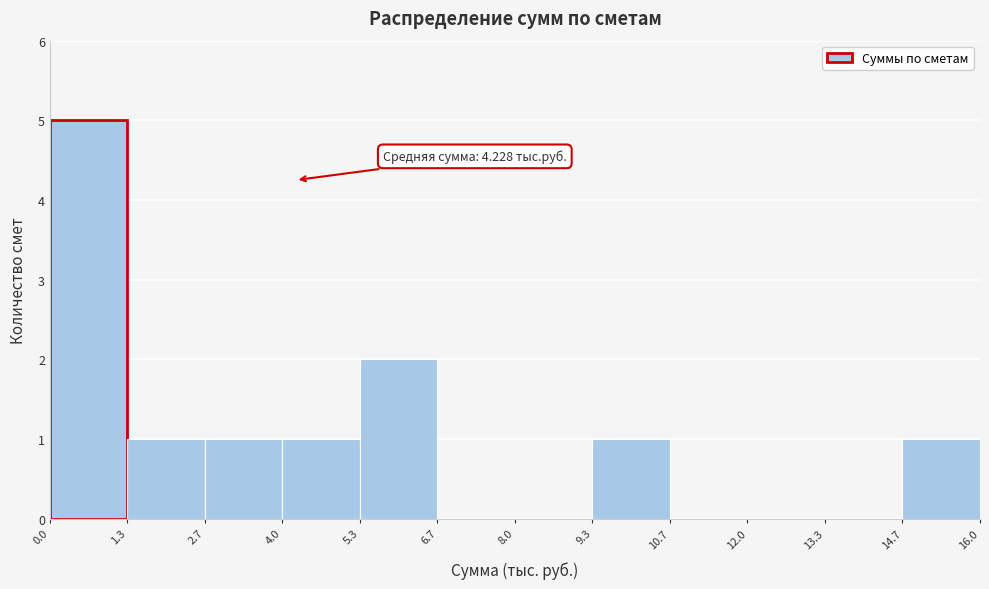

Which range on the x-axis has the tallest bar?

0.0 to 1.3